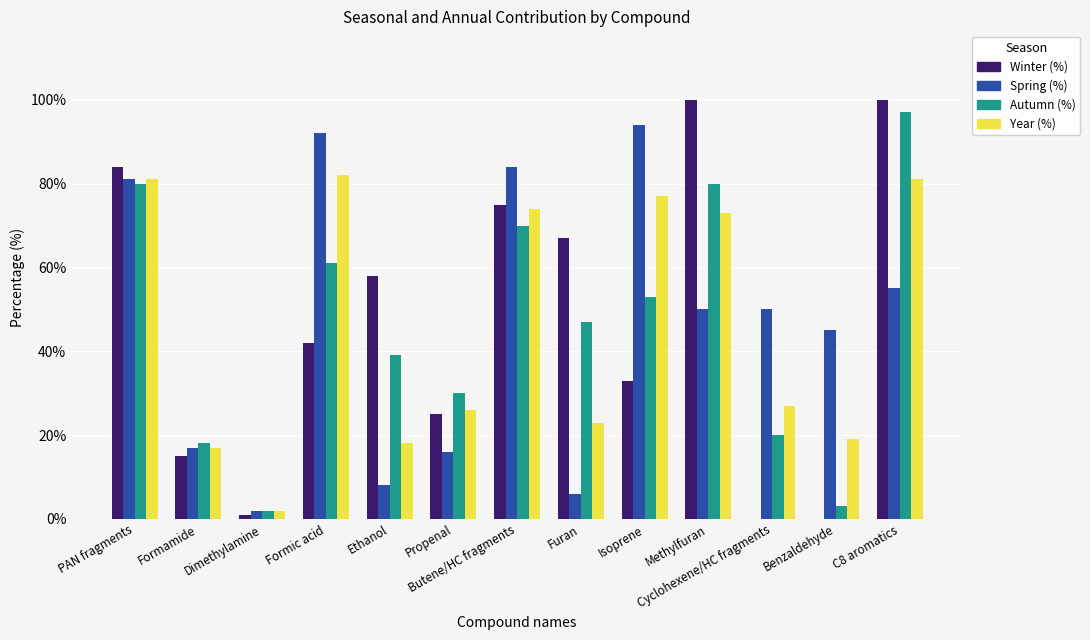

True or false: Spring (%) has a value of 17 at Formamide.

True